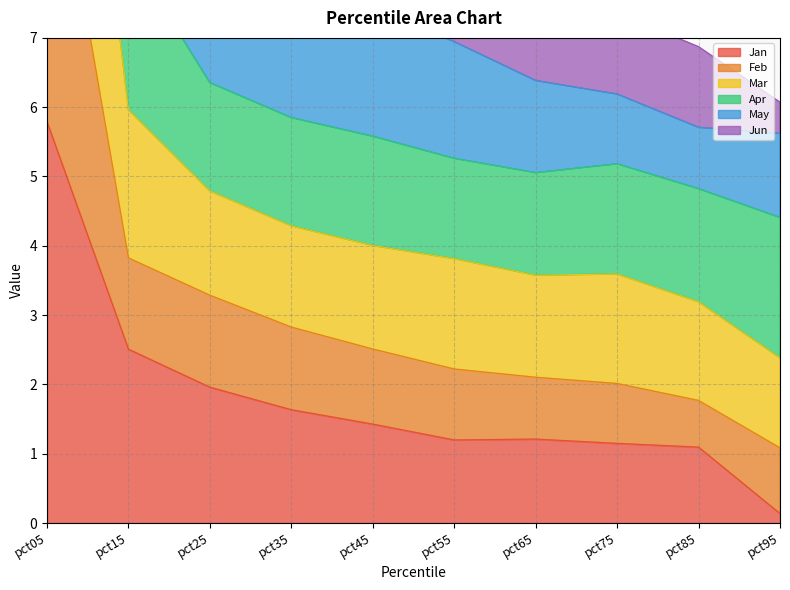

The value of Jan at pct05 is 4.0. True or false?

False